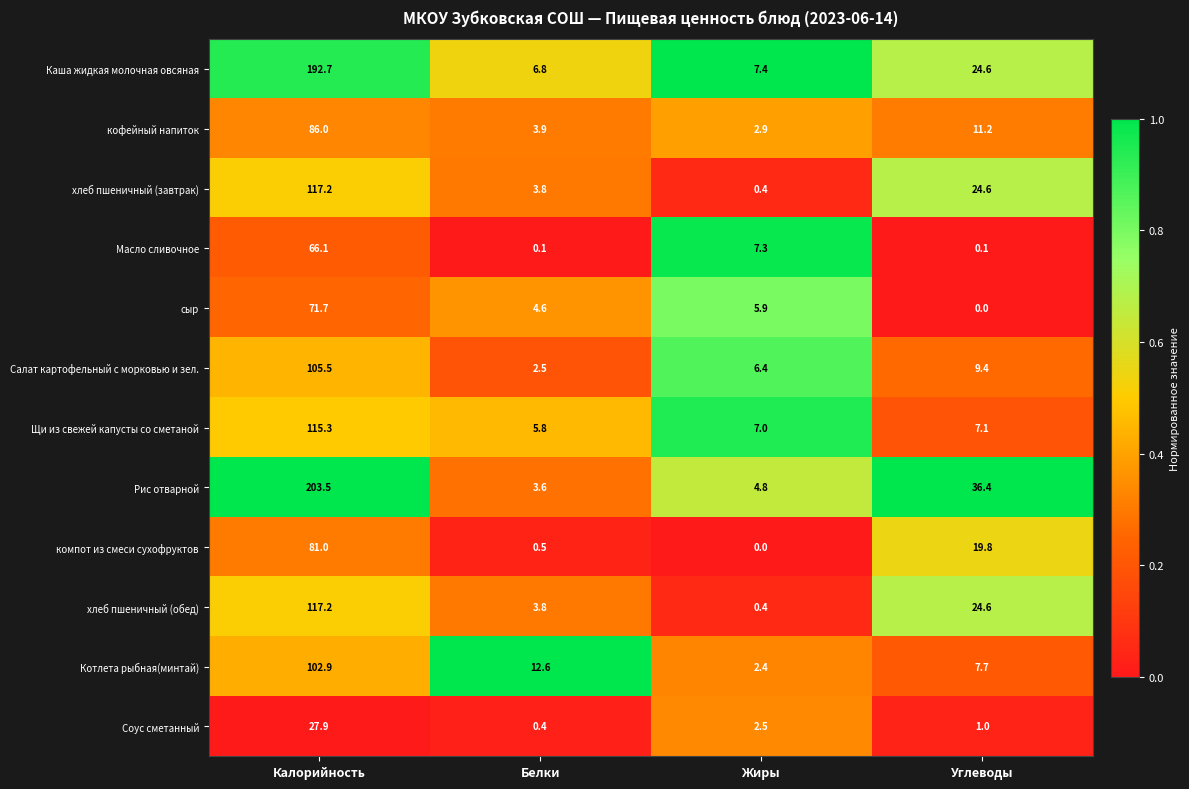

At which label is Каша жидкая молочная овсяная closest to 99?

Углеводы